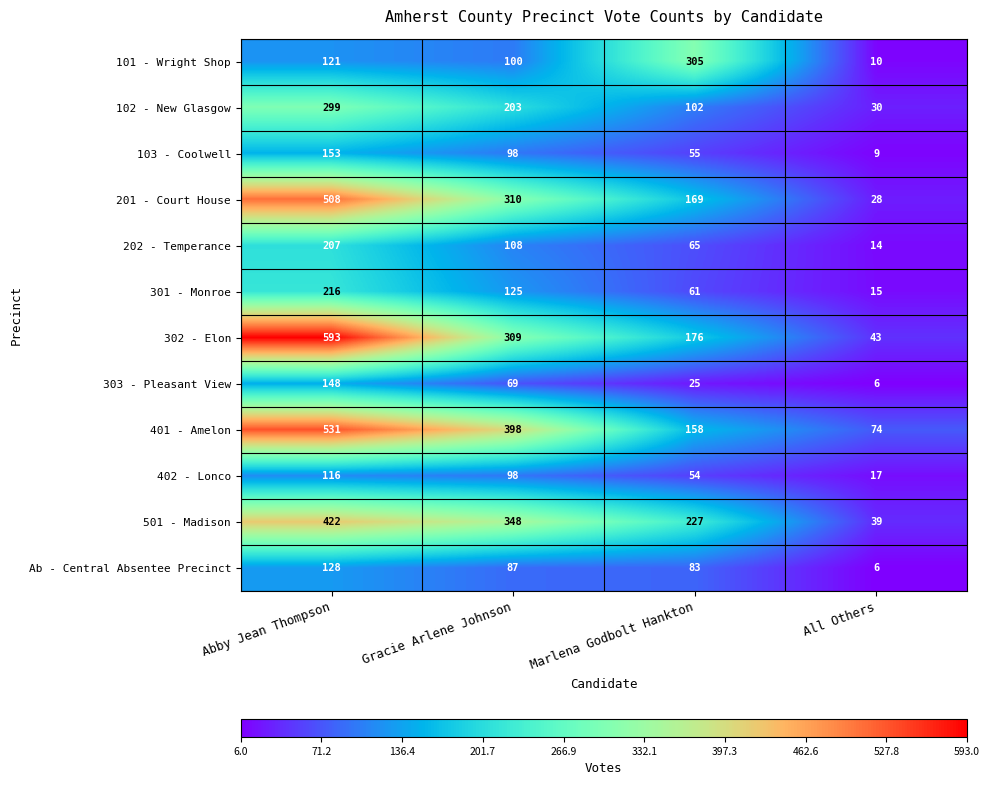

Which series has the widest spread of values?

302 - Elon